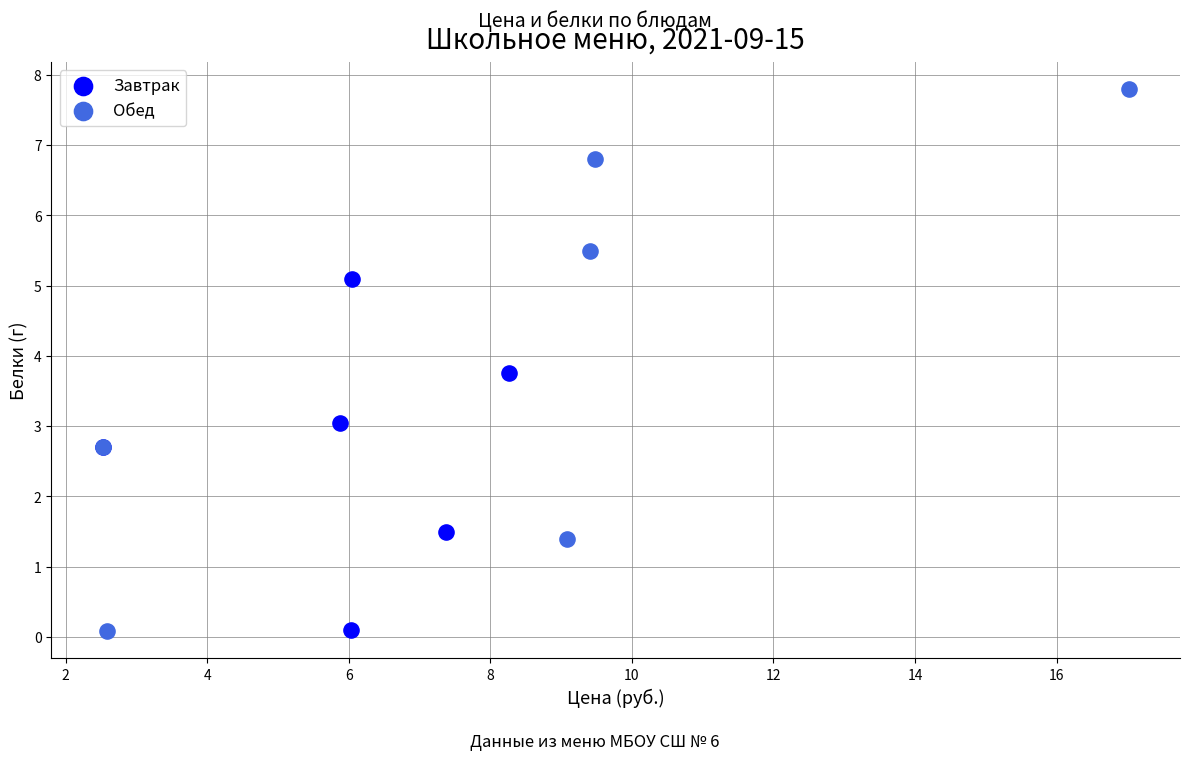

Which series has the widest spread of Y values?

Обед